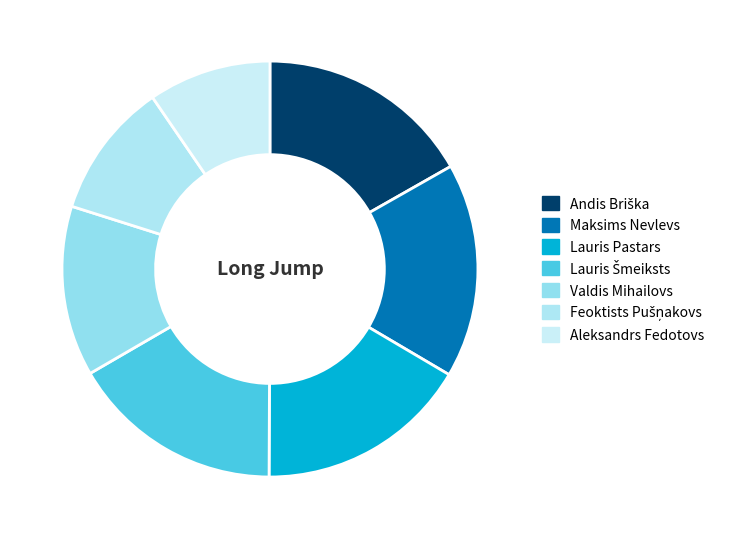

Which category has the smallest portion of the pie?

Aleksandrs Fedotovs